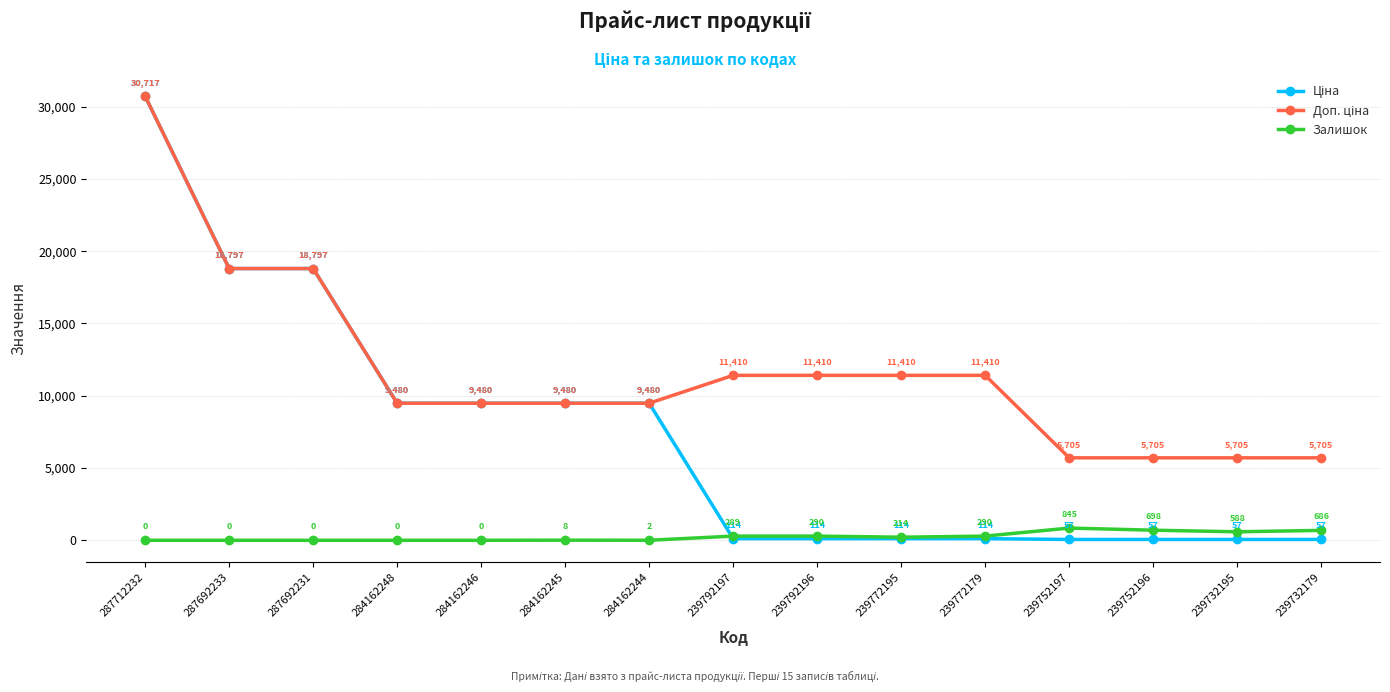

At how many categories does at least one series exceed 16808?

3